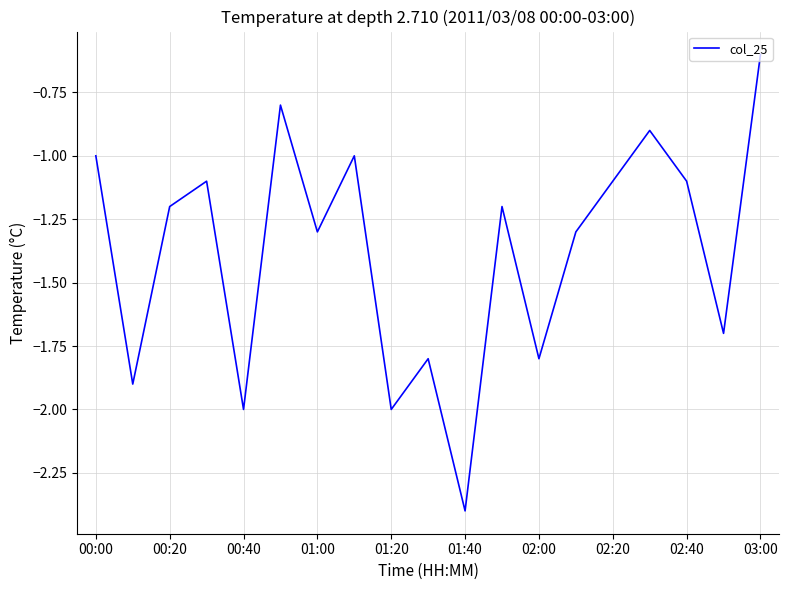

What is the greatest value displayed?

-0.6